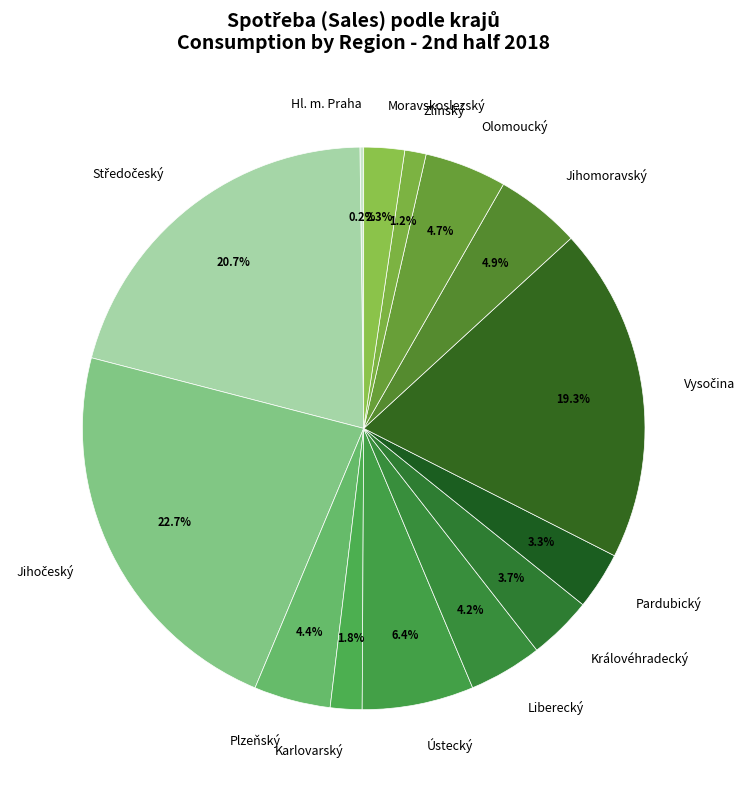

What percentage is NOT represented by Liberecký?

95.8%